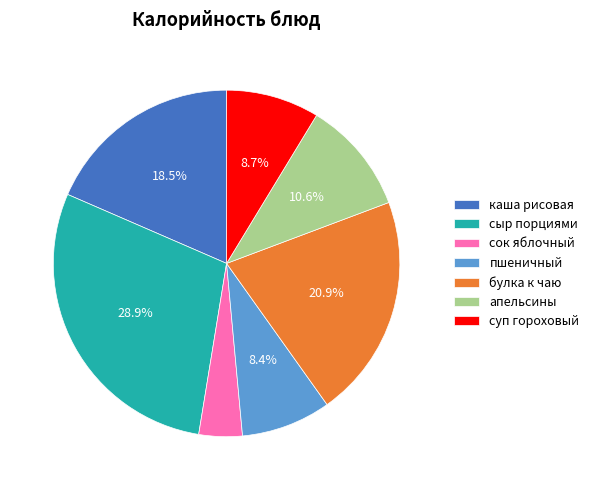

Approximately how many times larger is the value at каша рисовая compared to булка к чаю?

0.9